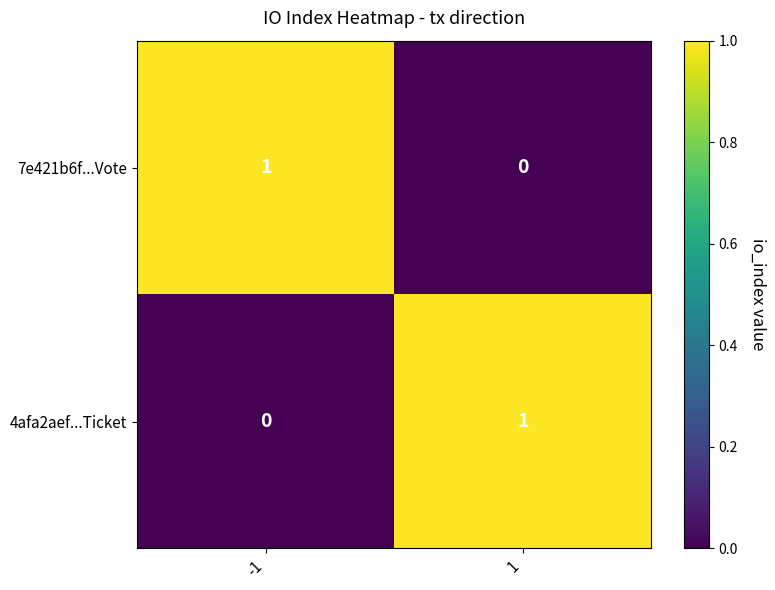

Is it true that 7e421b6f...Vote equals -1 at 1?

False